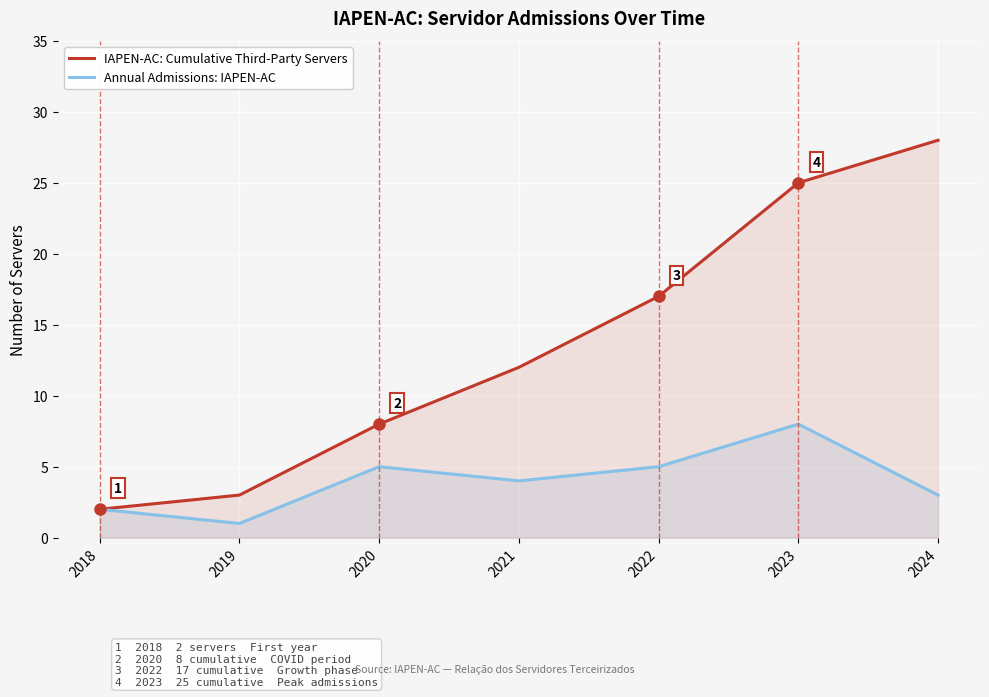

In Annual Admissions: IAPEN-AC, how many points are lower than both neighbors (excluding endpoints)?

2